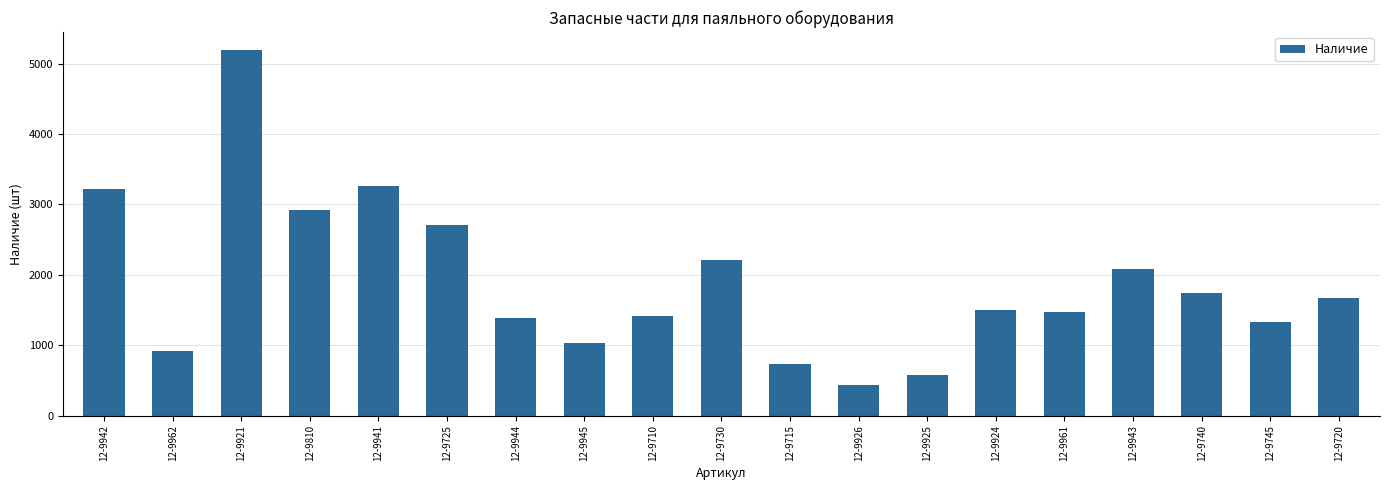

Which category has the lowest value across all series?

12-9926